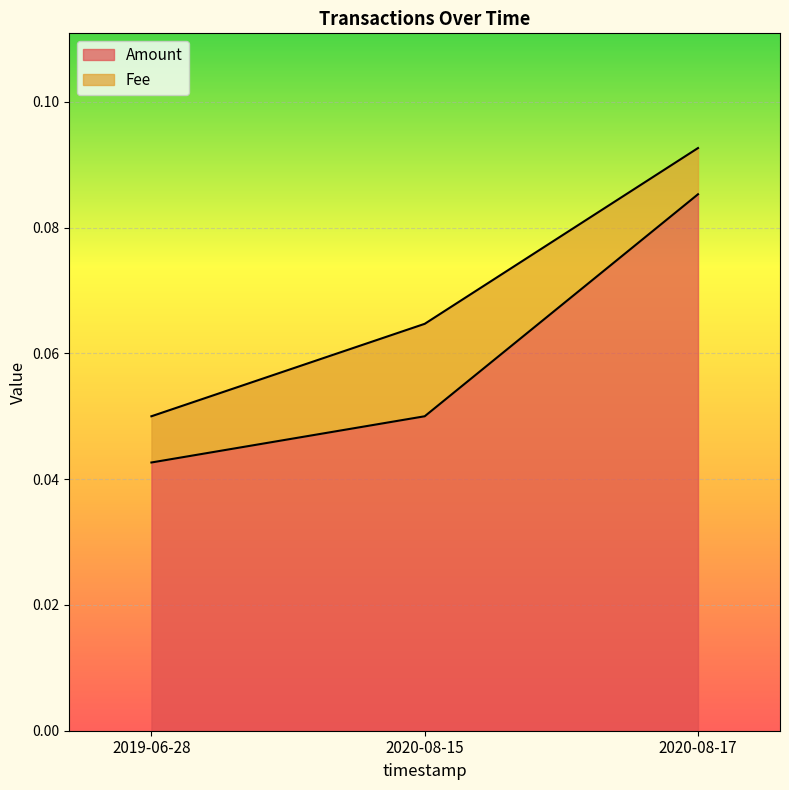

At which label is Amount closest to 0?

2019-06-28